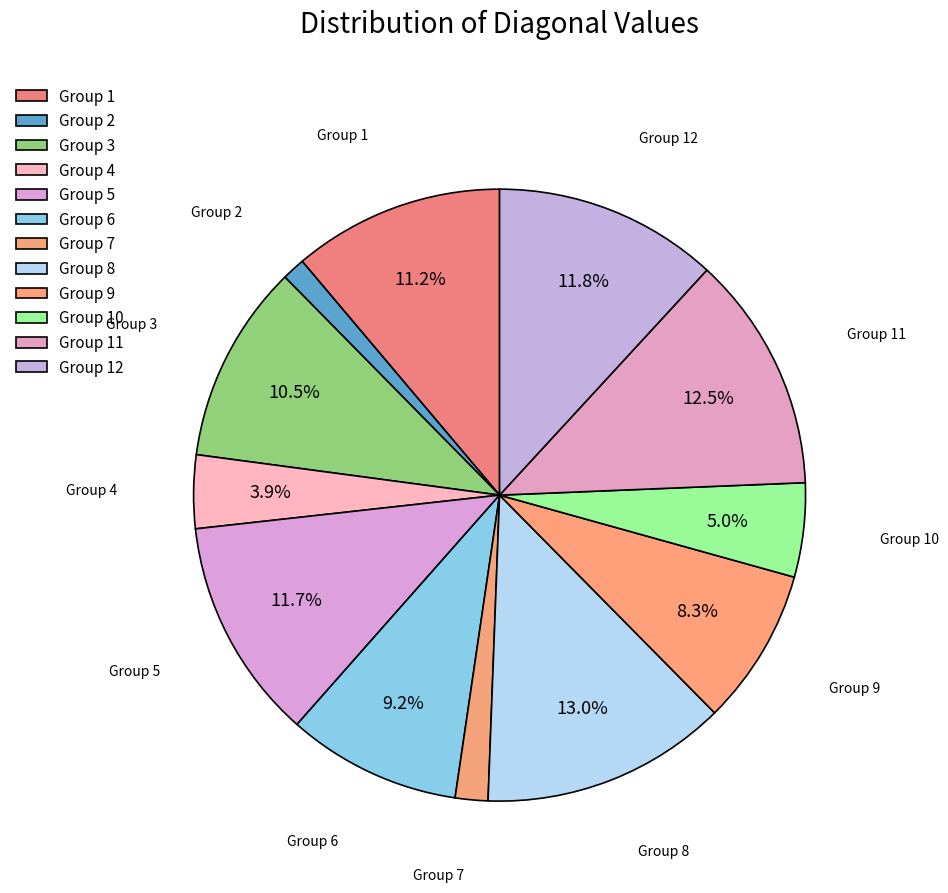

Count the number of slices in the pie.

12